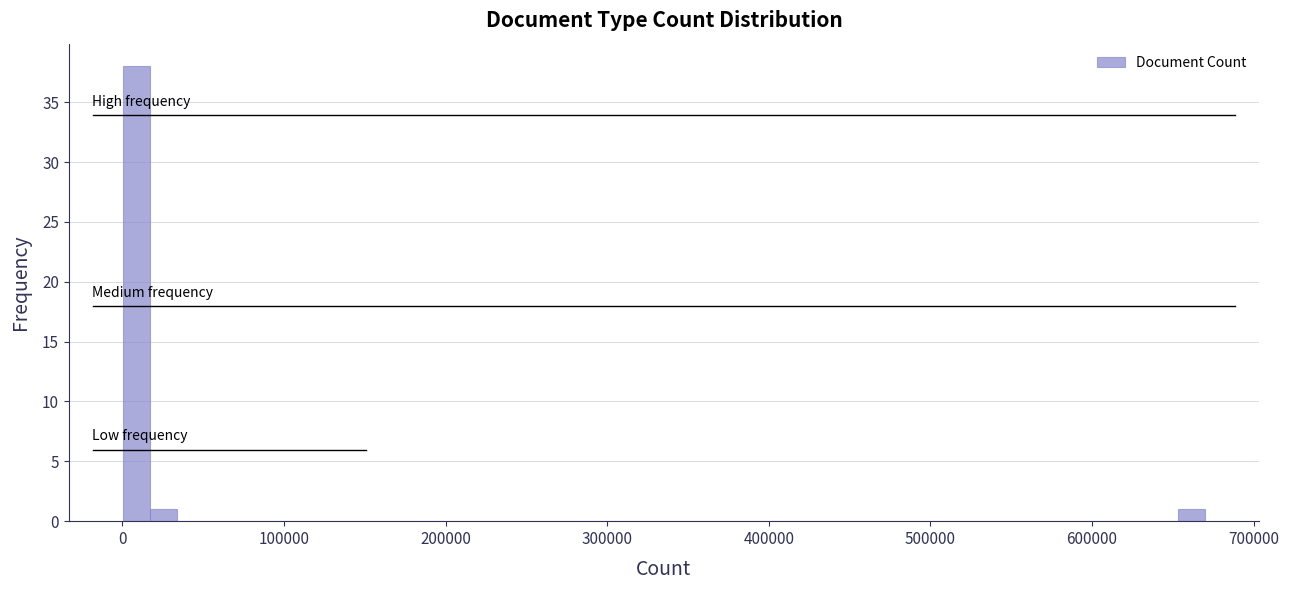

Around what value on the x-axis is the tallest bar? Give the approximate position of its centre, as read against the axis.

10000